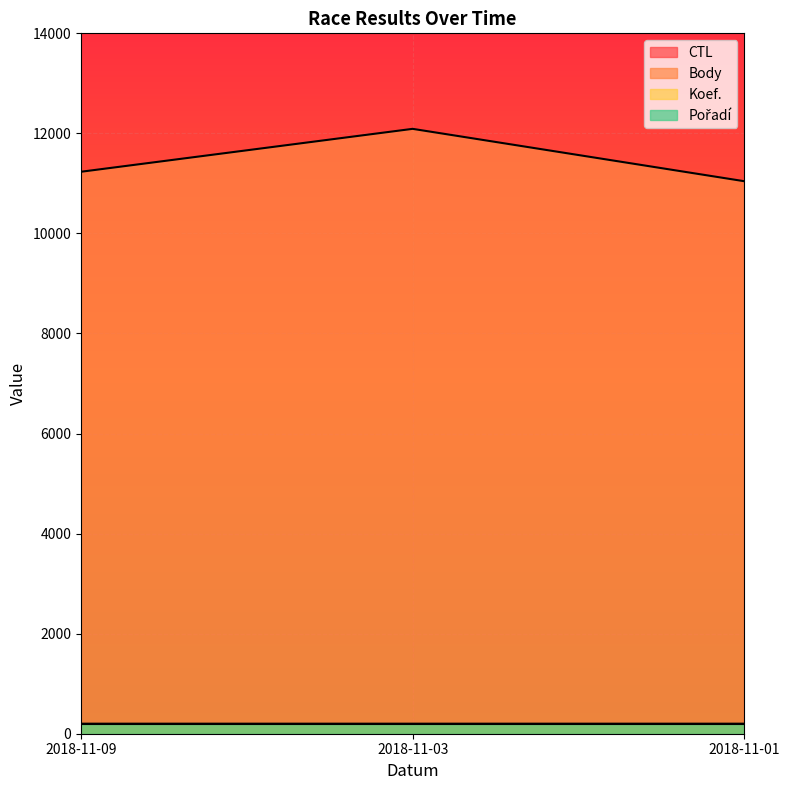

What is the minimum value for CTL?

2445657.5